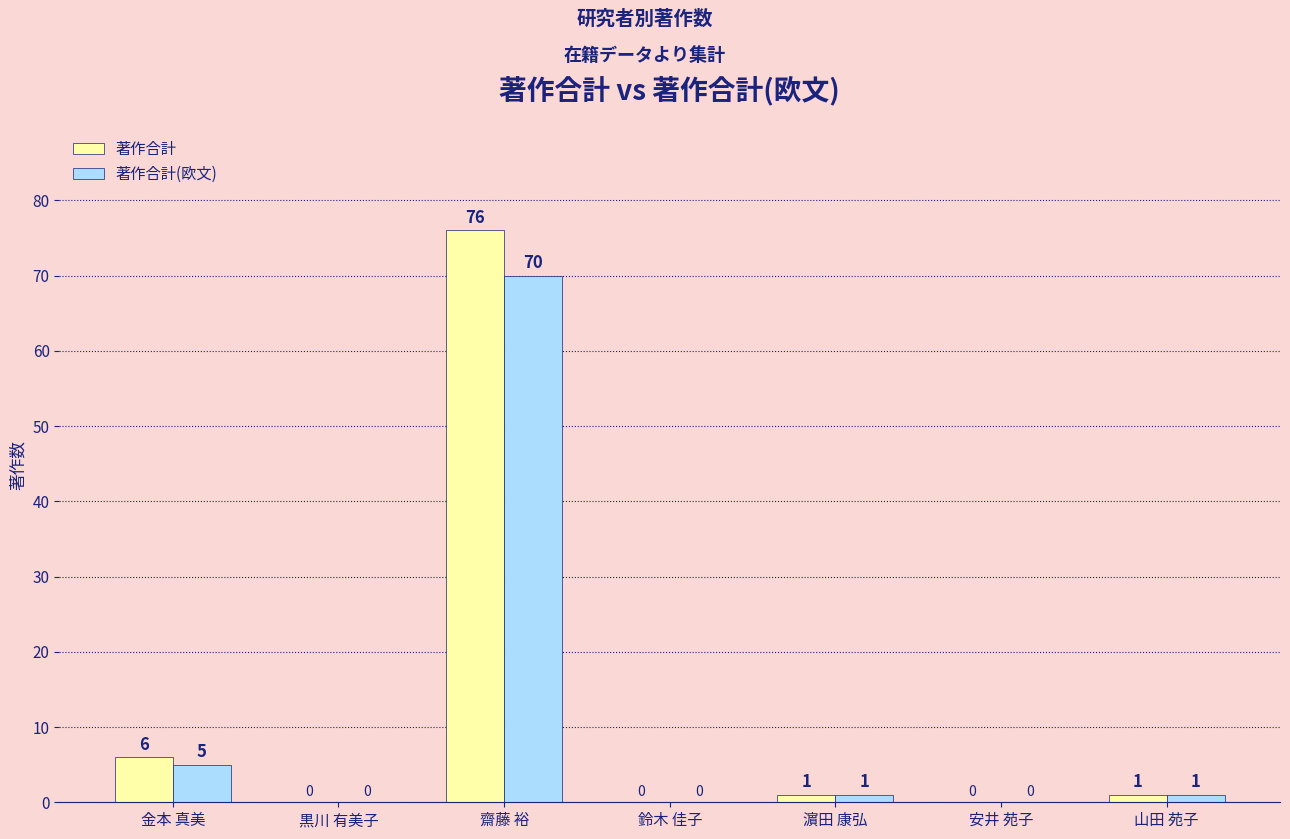

At which label is 著作合計(欧文) closest to 35?

金本 真美